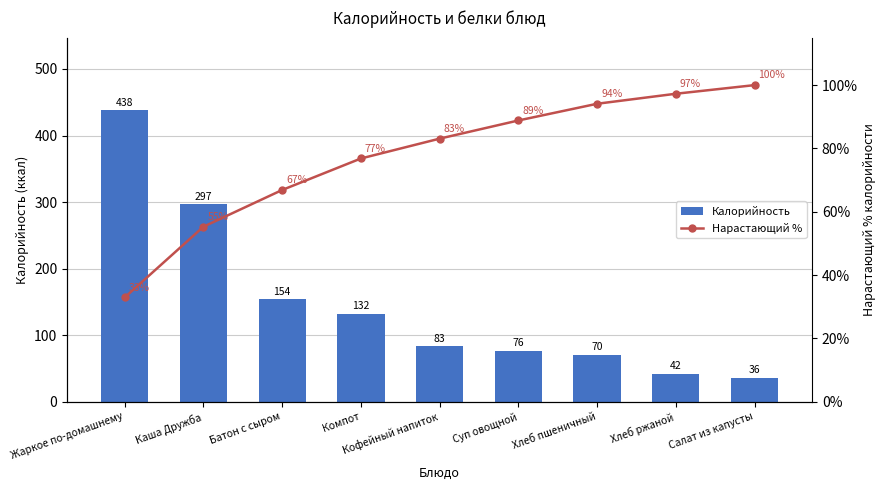

Which series has the largest total across all categories?

Калорийность